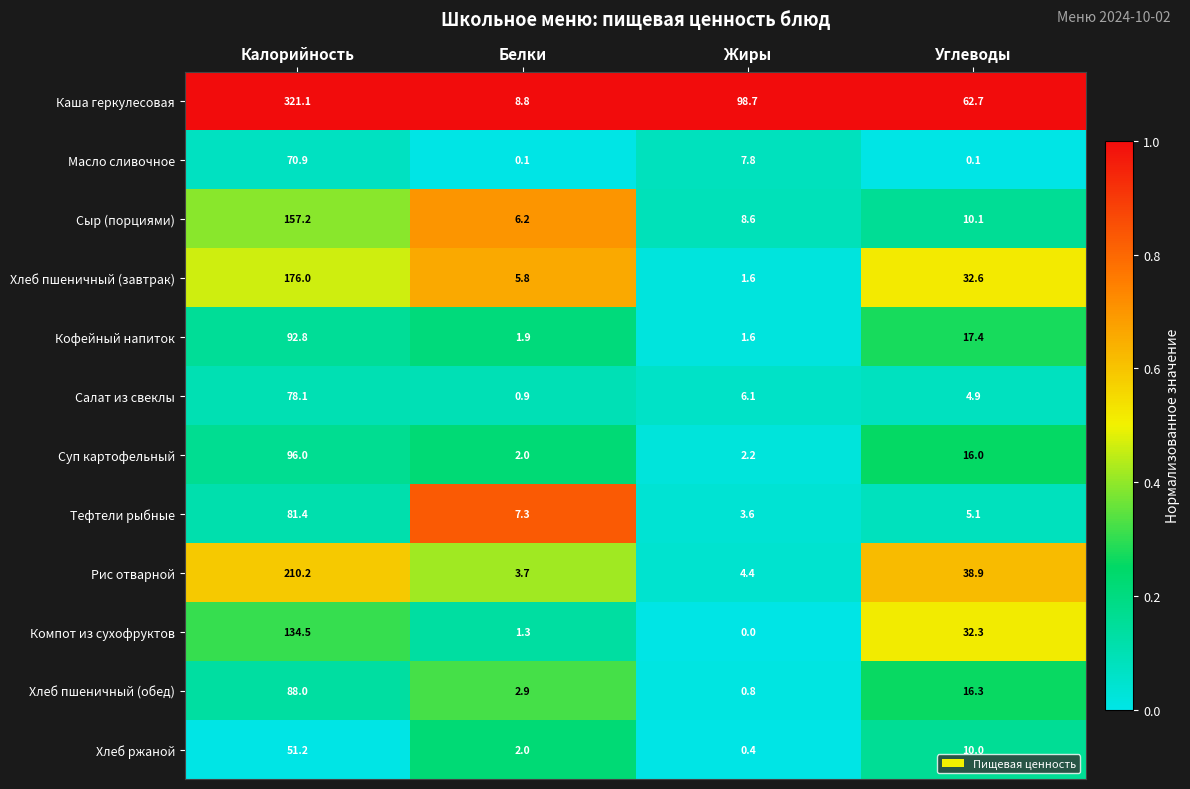

The Компот из сухофруктов series shows 32.3 at Углеводы. True or false?

True